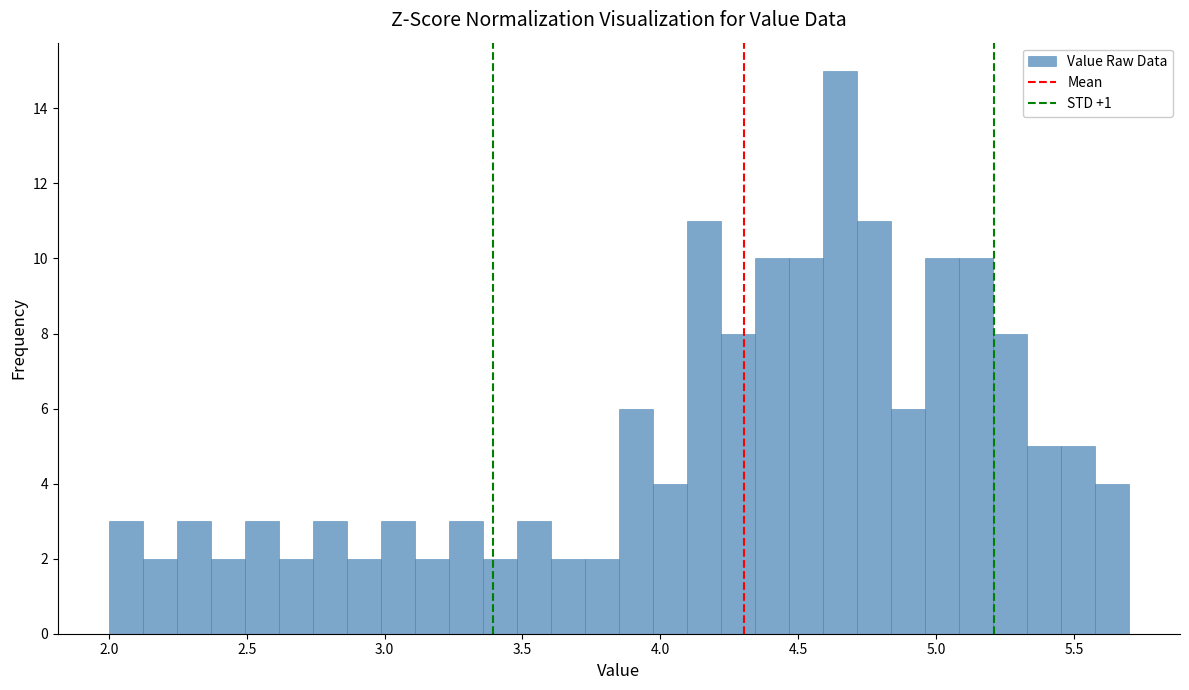

Around what value on the x-axis is the tallest bar? Give the approximate position of its centre, as read against the axis.

4.65